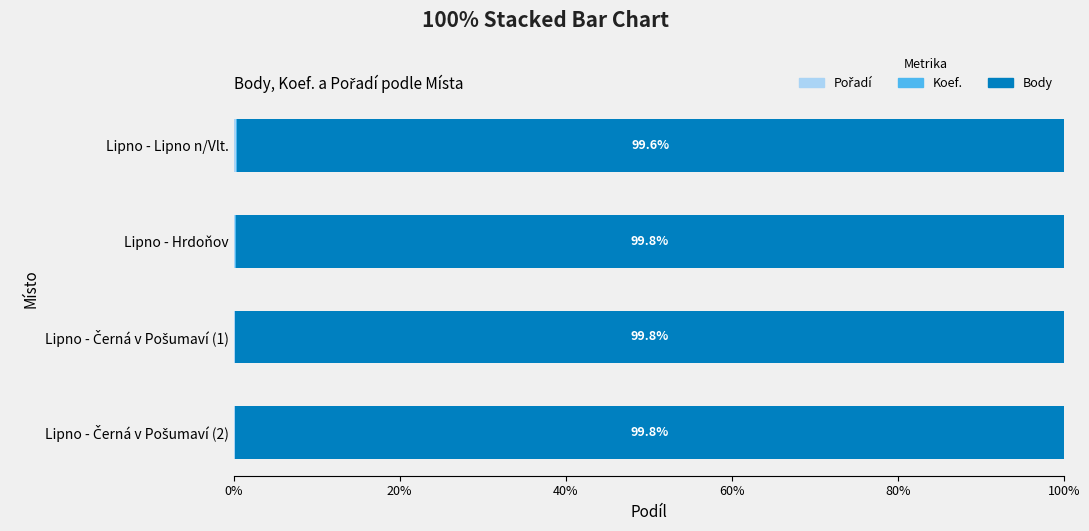

How many categories are shown in the chart?

4